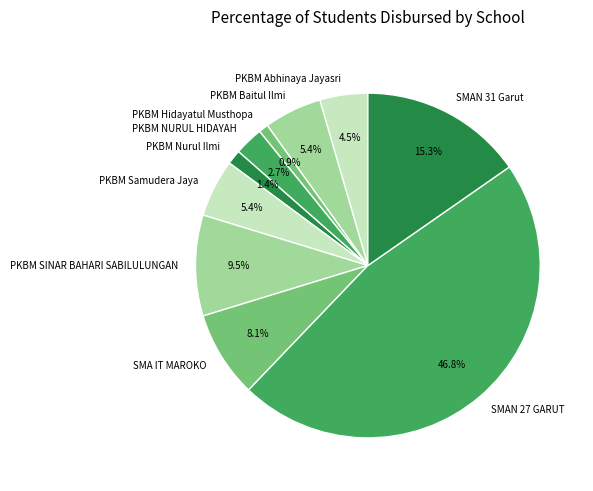

How many segments does this pie chart have?

10